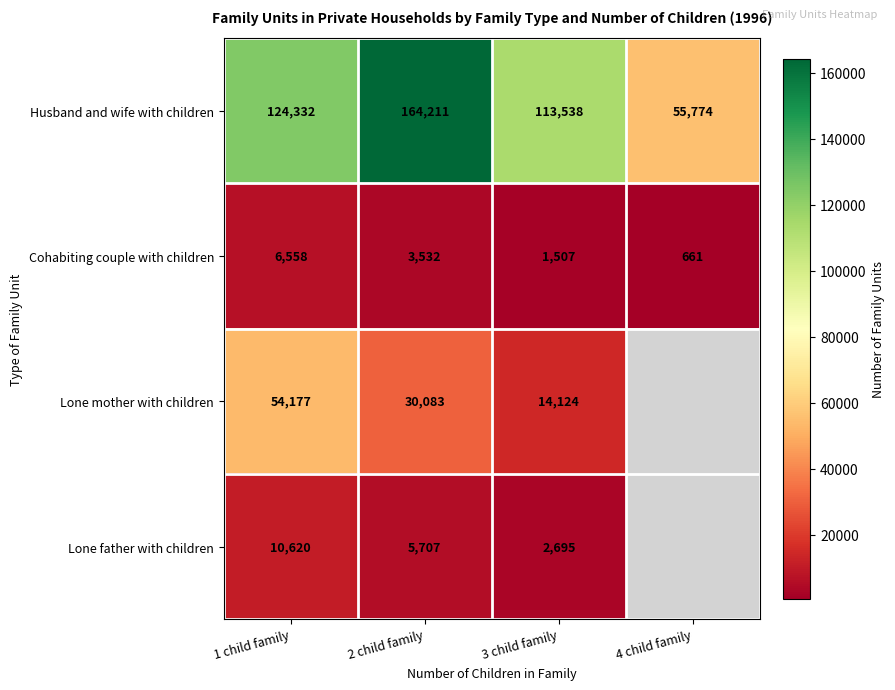

What is the total value across all series at 3 child family?

131864